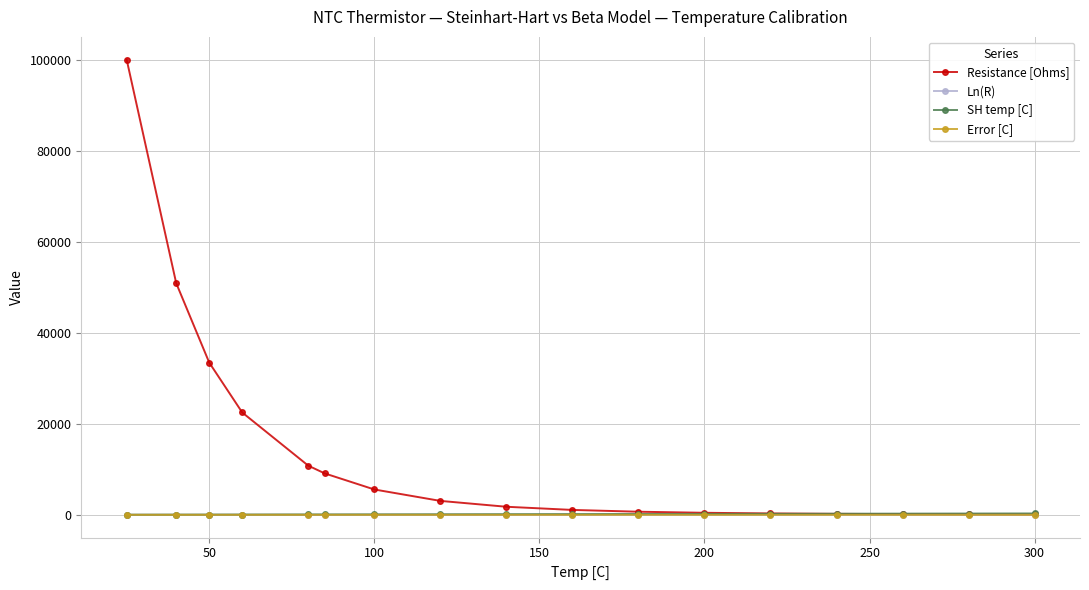

How many lines are shown in the chart?

4